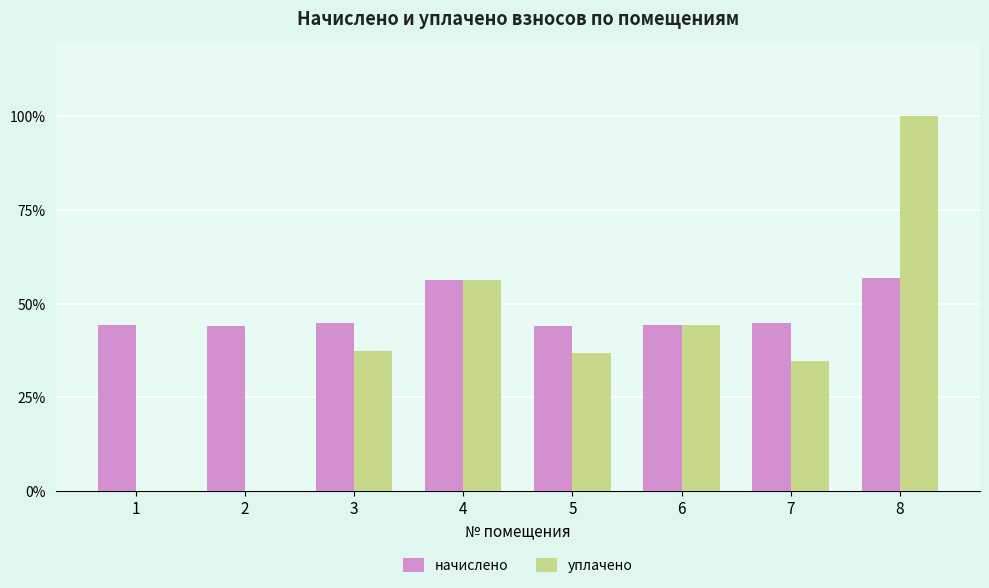

At which label is уплачено closest to 50?

6